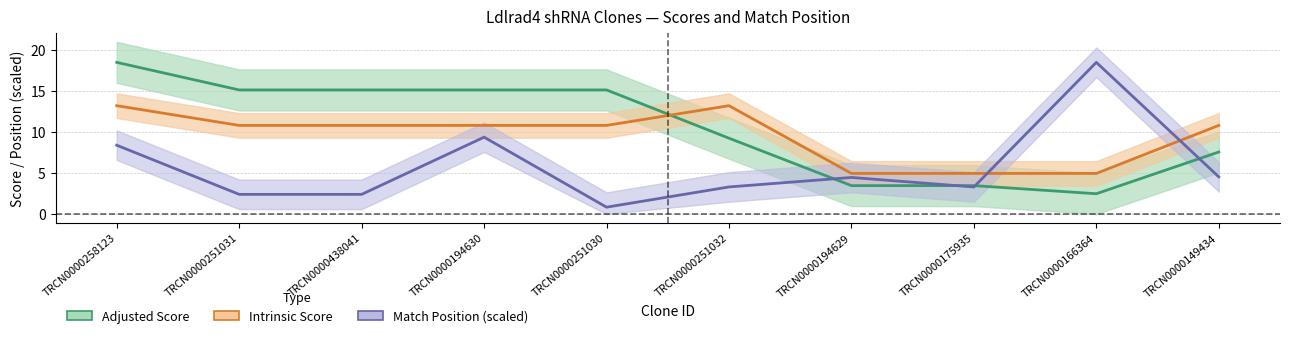

How many values in the Intrinsic Score series are below 10?

3